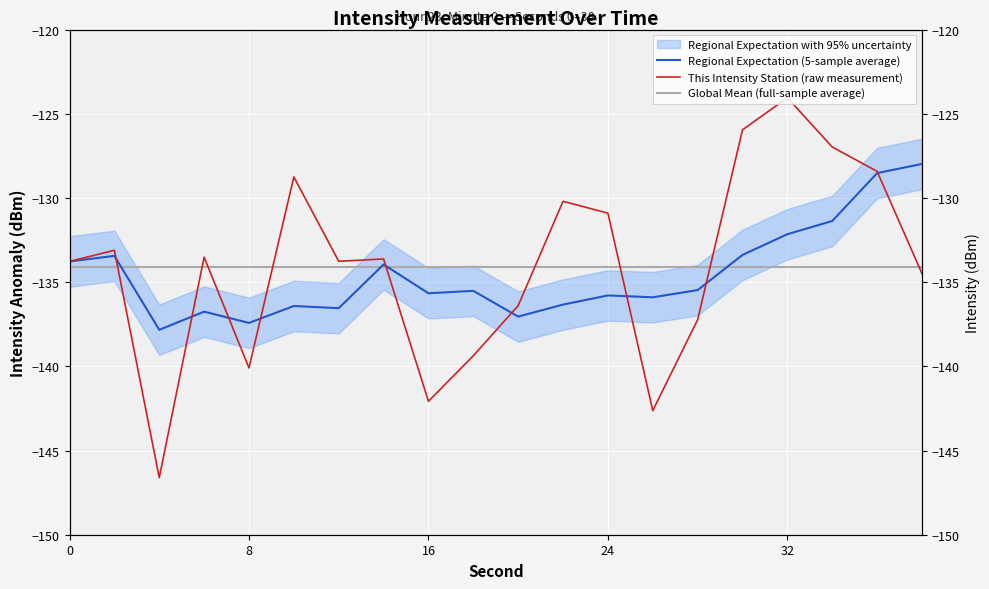

In This Intensity Station (raw measurement), how many points are higher than both neighbors (excluding endpoints)?

6